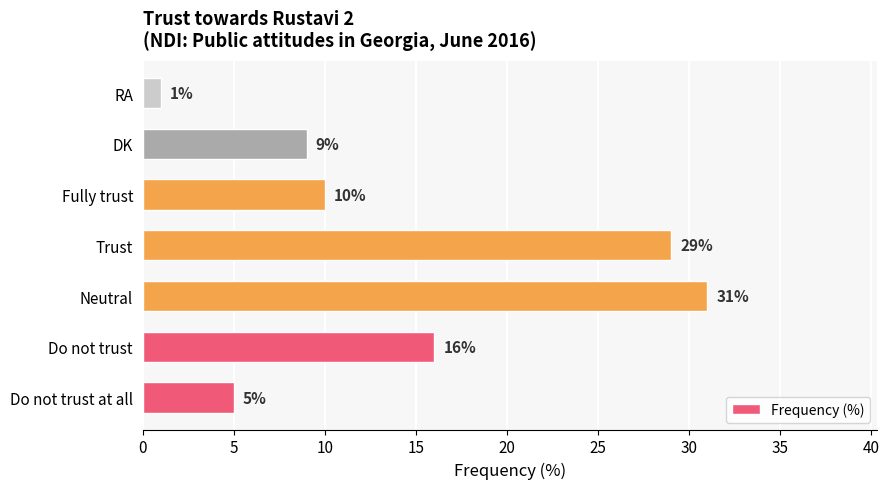

Reading top to bottom, transcribe all the data shown in this chart.

RA=1	DK=9	Fully trust=10	Trust=29	Neutral=31	Do not trust=16	Do not trust at all=5